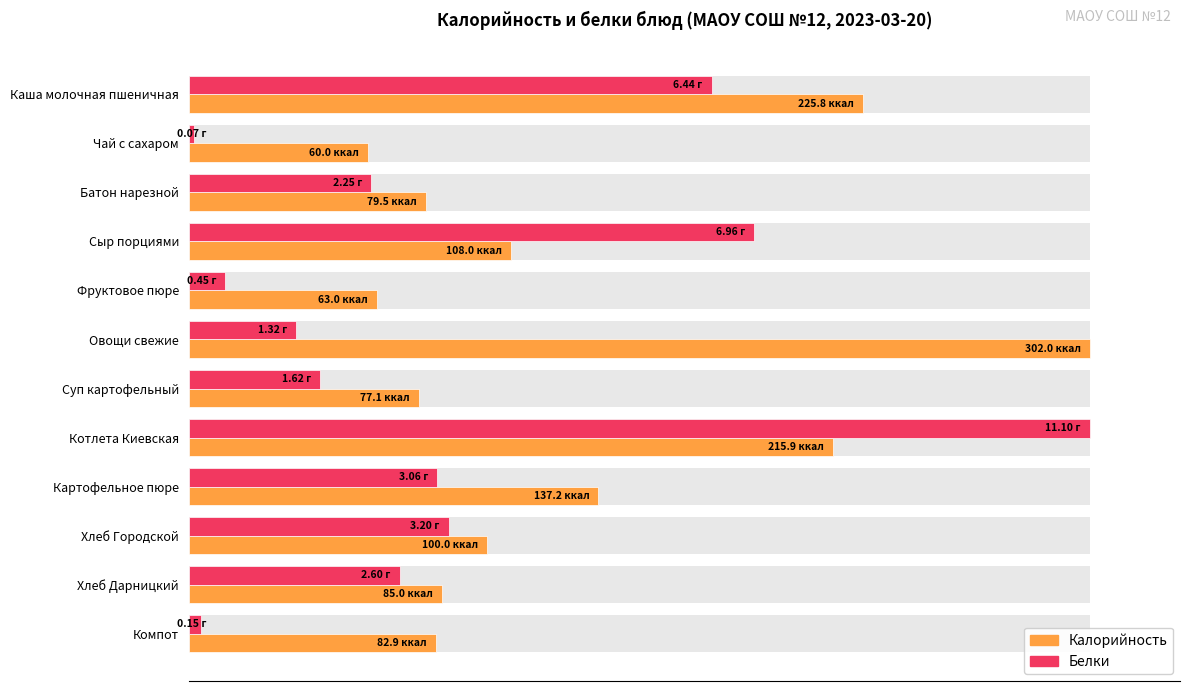

What position from the right is Картофельное пюре?

4